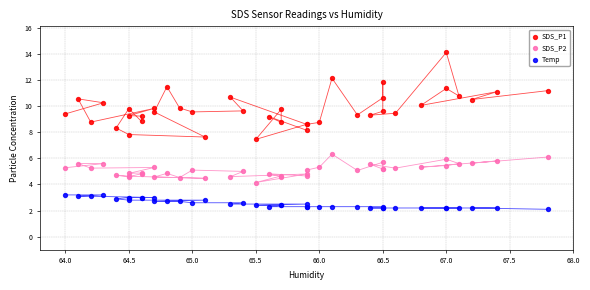

Which series contains the lowest Y value?

Temp